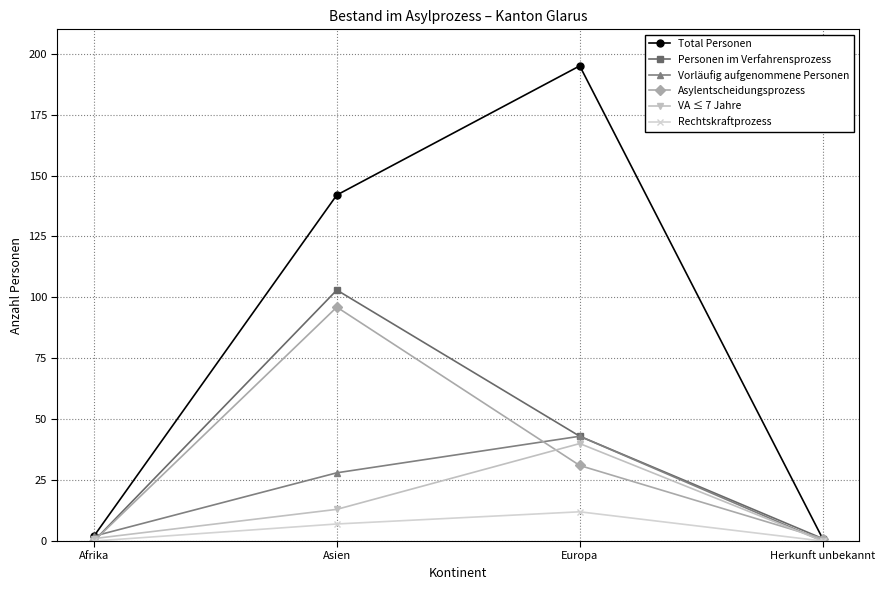

Which category has the highest value across all series?

Europa